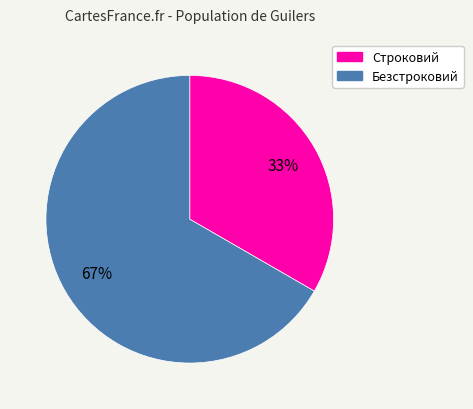

Count the number of slices in the pie.

2